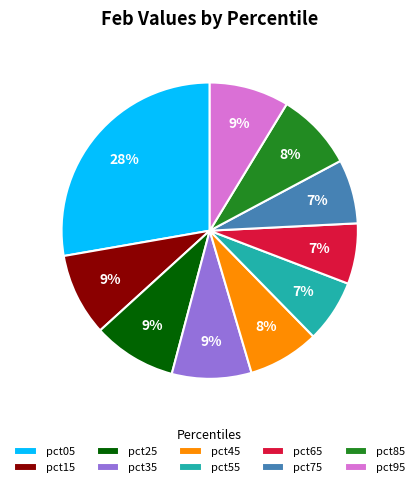

The pct55 slice represents 7% of the pie. True or false?

True